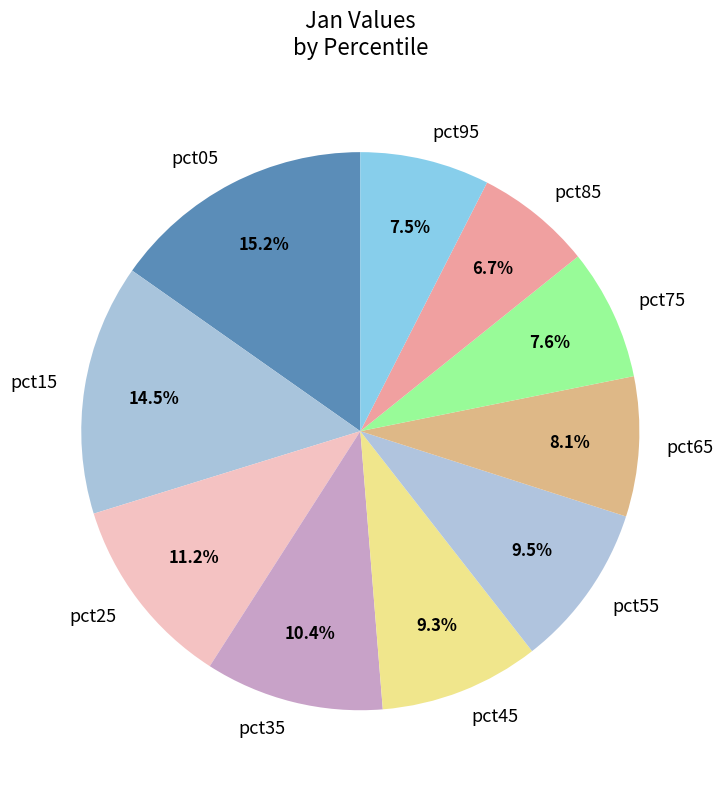

Do pct85 and pct55 together represent more than half of the pie?

No